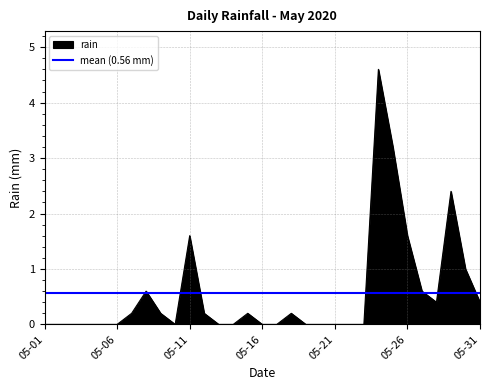

What is the maximum value for rain?

4.6